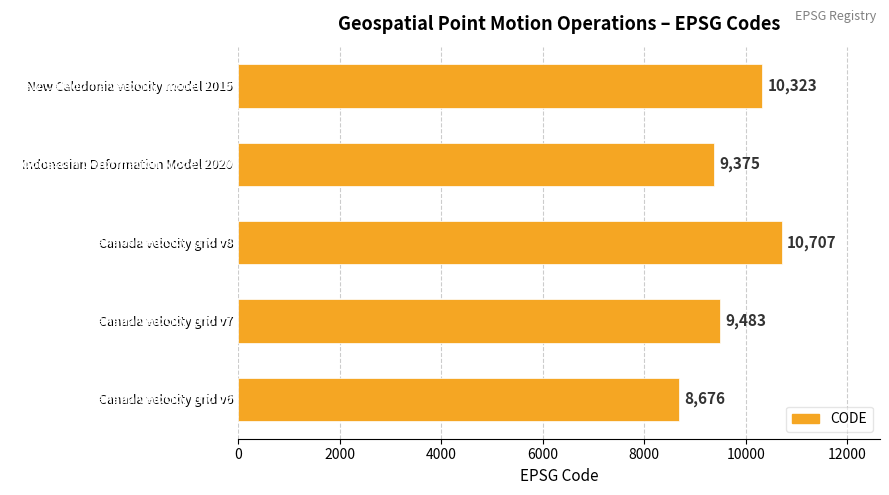

At which label is the value closest to 9691?

Canada velocity grid v7